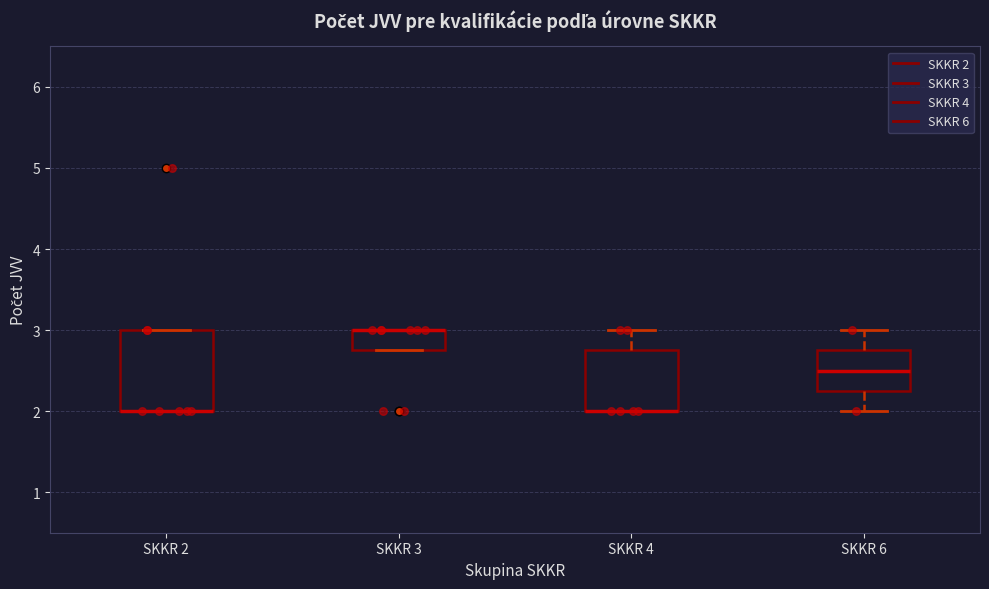

Reading left to right, read every box against the y-axis: the position of its median line, the range the box covers, and the ends of its whiskers. The values are not printed on the chart, so give them approximately, as read against the axis.

SKKR 2: median 2.0 (drawn on the box's lower edge), box 2.0 to 3.0, whiskers 2.0 to 3.0
SKKR 3: median 3.0 (drawn on the box's upper edge), box 2.8 to 3.0, whiskers 2.8 to 3.0
SKKR 4: median 2.0 (drawn on the box's lower edge), box 2.0 to 2.8, whiskers 2.0 to 3.0
SKKR 6: median 2.5, box 2.3 to 2.8, whiskers 2.0 to 3.0